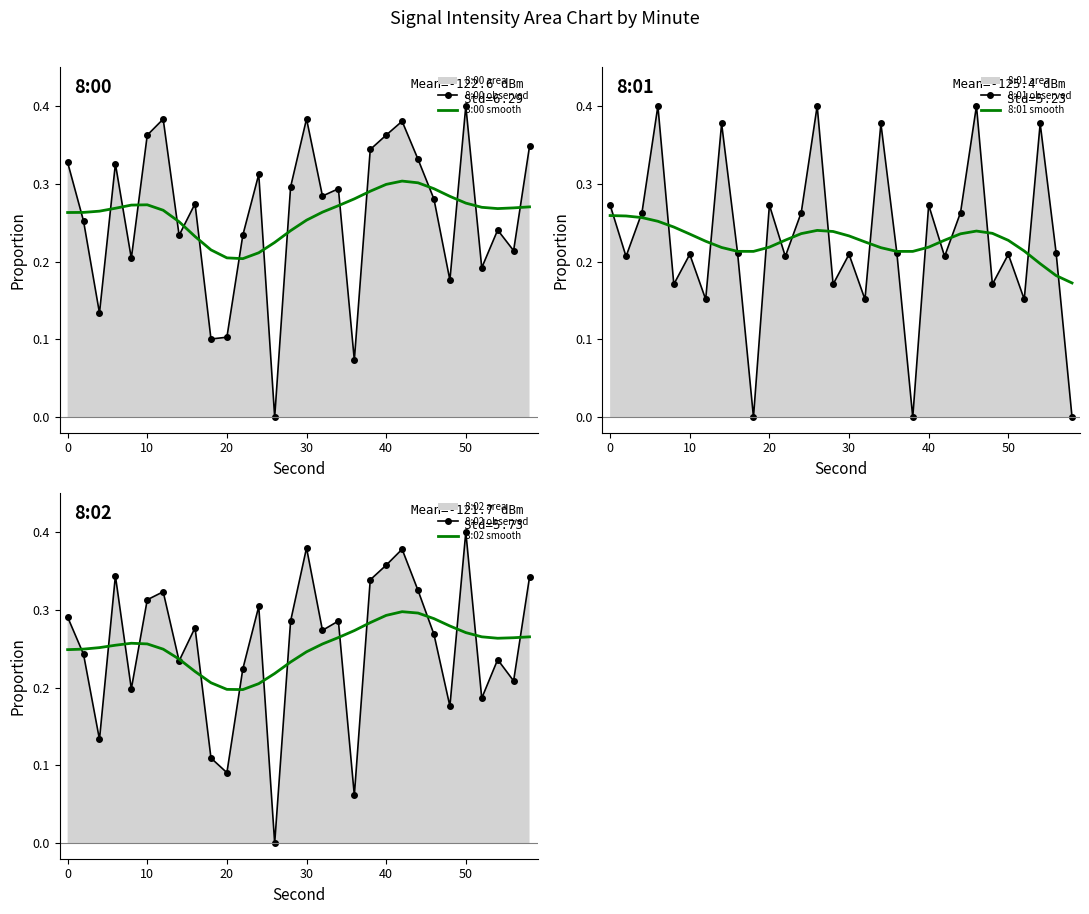

True or false: 8:00 smooth and 8:00 observed cross at least once.

True